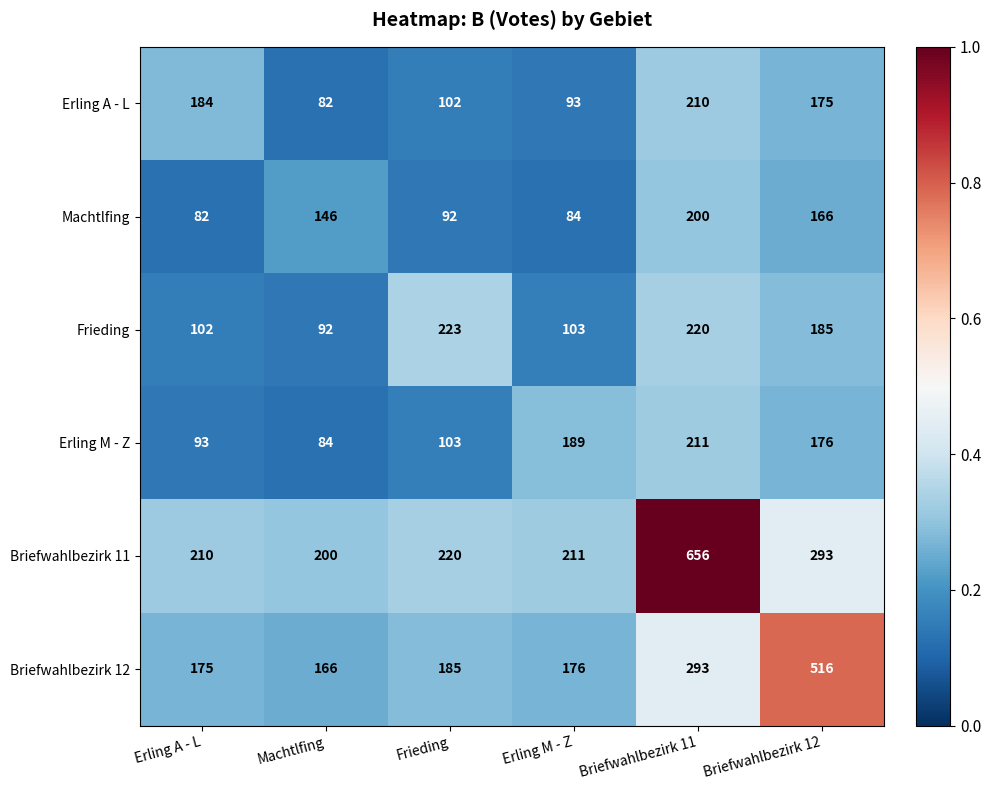

List the series in order of their peak value, lowest first.

Machtlfing, Erling A - L, Erling M - Z, Frieding, Briefwahlbezirk 12, Briefwahlbezirk 11